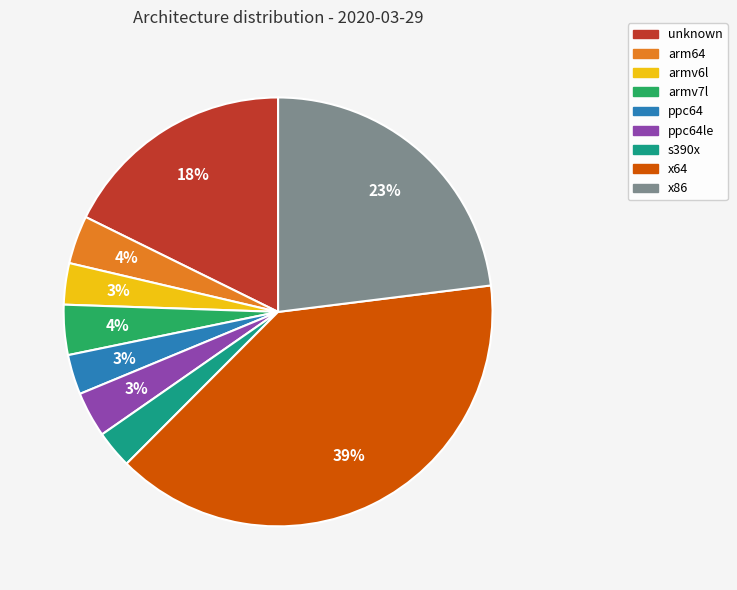

Is there any slice that represents more than half of the pie?

No